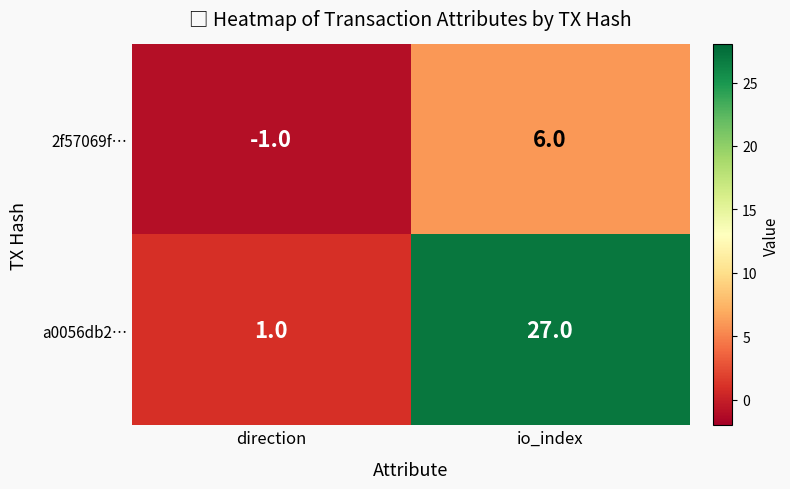

Which series has the largest total across all categories?

a0056db2…